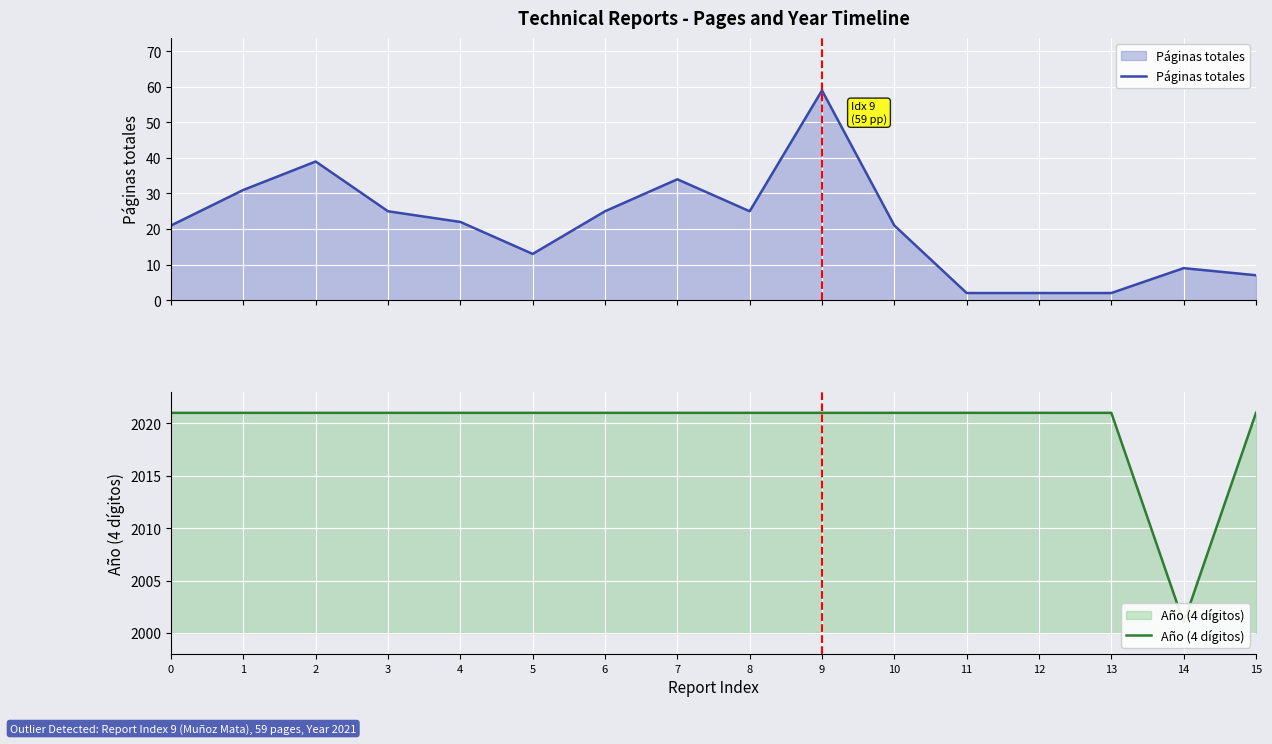

What is the value of the Año (4 dígitos) point at the 10th from the left?

2021